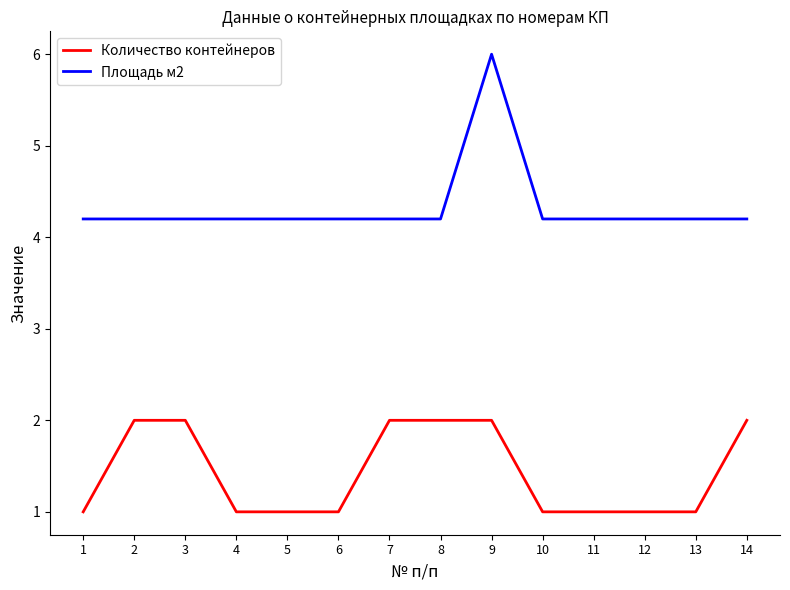

Reading right to left, what are all the values shown in this chart?

Количество контейнеров: 14=2.0	13=1.0	12=1.0	11=1.0	10=1.0	9=2.0	8=2.0	7=2.0	6=1.0	5=1.0	4=1.0	3=2.0	2=2.0	1=1.0
Площадь м2: 14=4.2	13=4.2	12=4.2	11=4.2	10=4.2	9=6.0	8=4.2	7=4.2	6=4.2	5=4.2	4=4.2	3=4.2	2=4.2	1=4.2